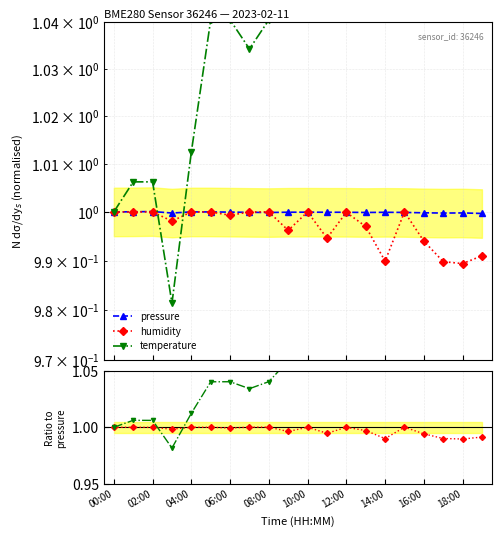

What is the sum of the pressure values at 18:00 and 02:00?

2.0